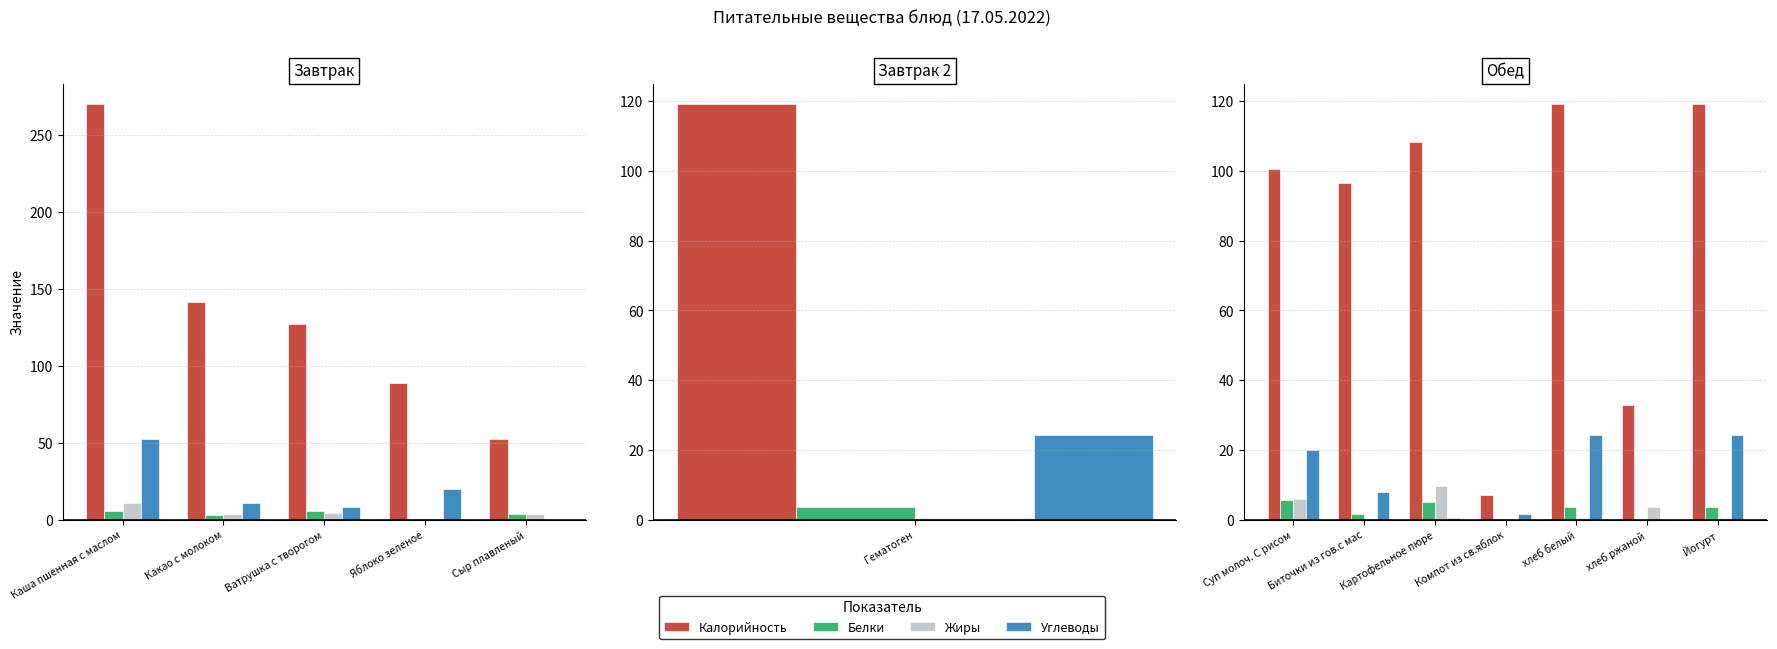

Is the value of Калорийность at Йогурт greater than the value of Углеводы at Йогурт?

Yes